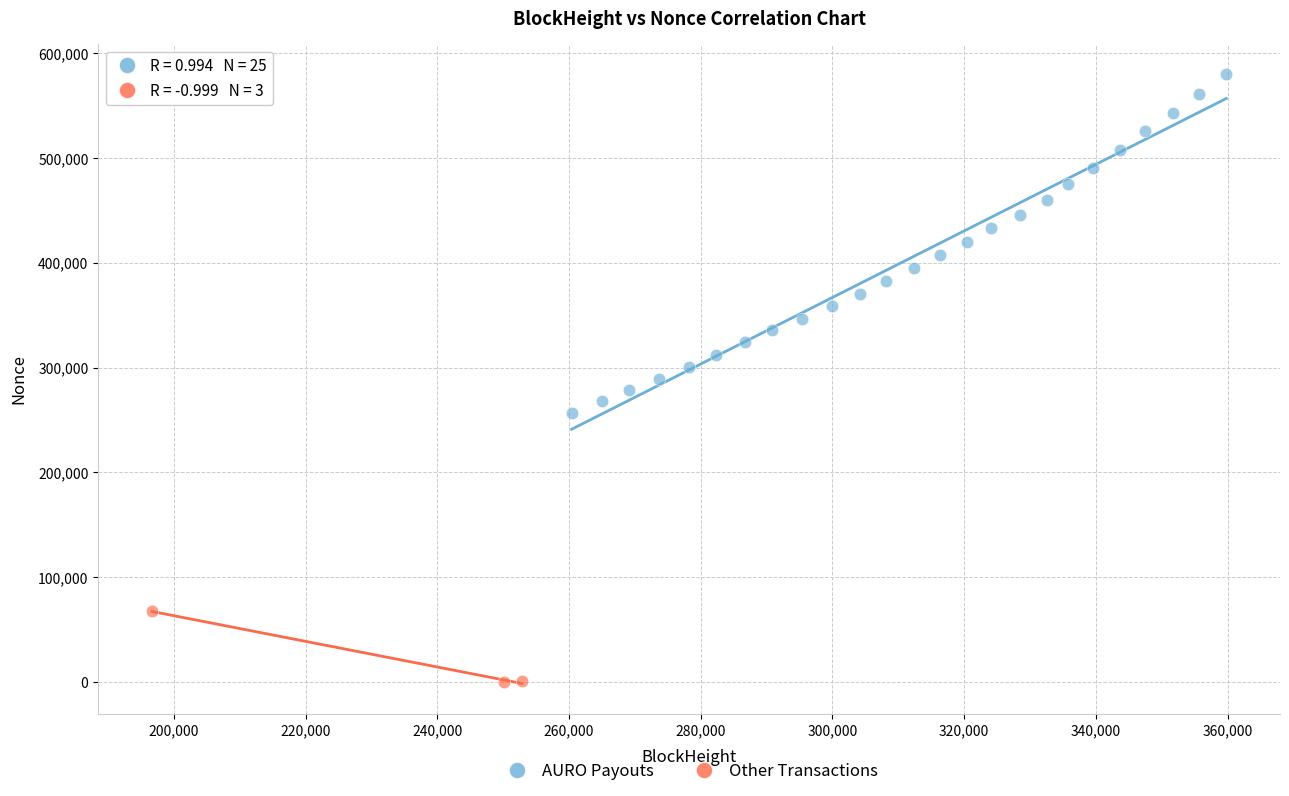

Which series has the largest Y range (max minus min)?

AURO Payouts